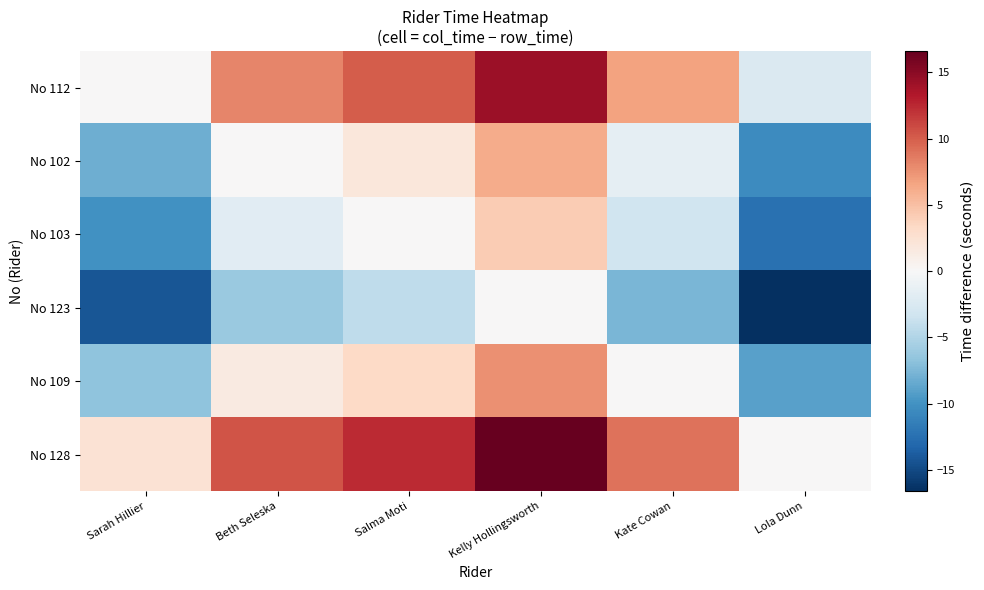

Which label corresponds to the largest value in the chart?

Kelly Hollingsworth